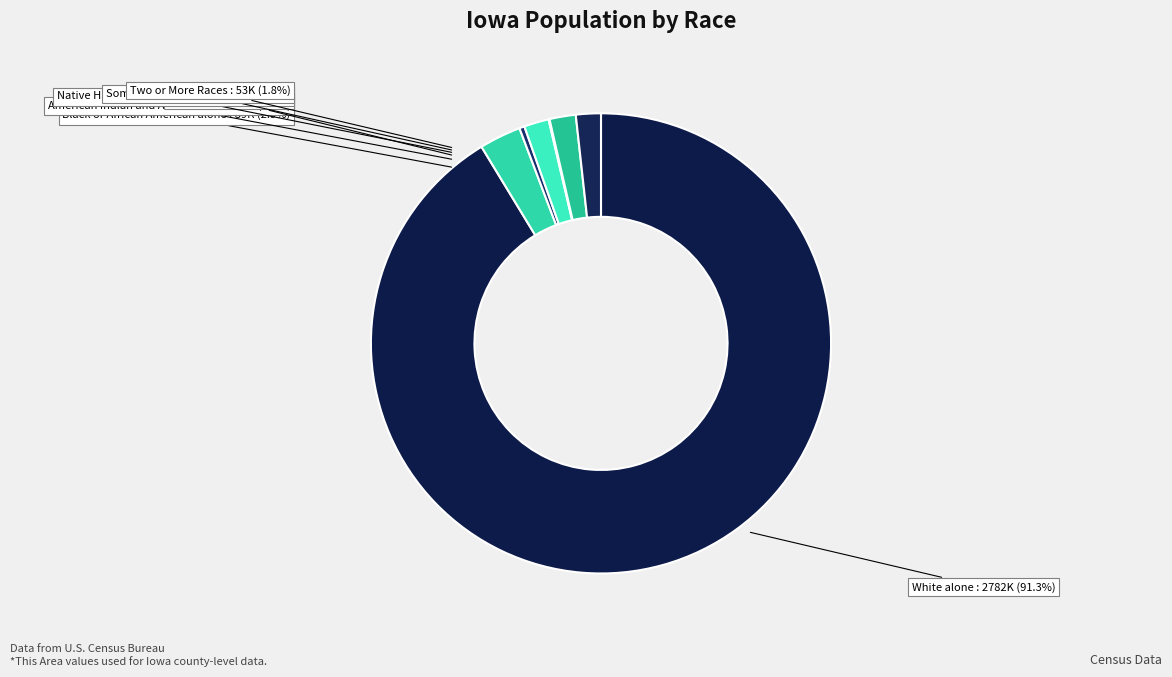

True or false: Two or More Races accounts for 2% of the total.

True